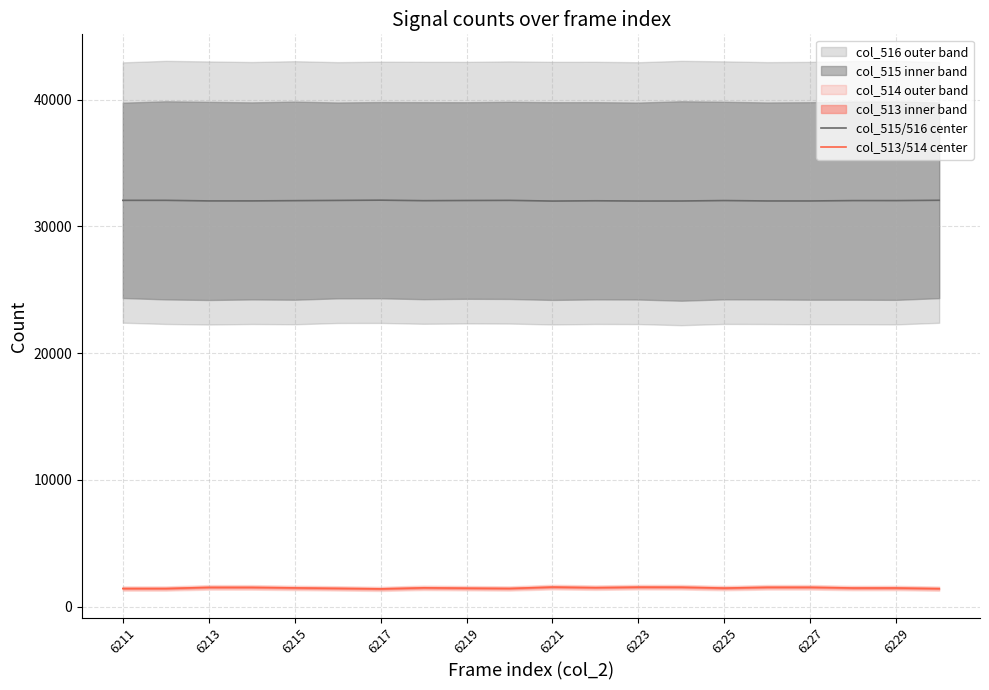

Reading right to left, extract all data points from this chart.

col_515/516 center: 32055.5	32030.0	32031.0	32002.0	32001.5	32034.0	31999.0	31996.0	32016.0	31993.5	32048.0	32037.5	32023.5	32064.5	32044.5	32026.0	32006.0	32005.0	32050.5	32050.5
col_513/514 center: 1423.5	1474.5	1472.5	1531.0	1531.5	1467.0	1536.5	1543.0	1502.5	1548.0	1438.0	1460.0	1488.0	1405.5	1445.5	1482.5	1523.0	1525.0	1433.0	1434.0